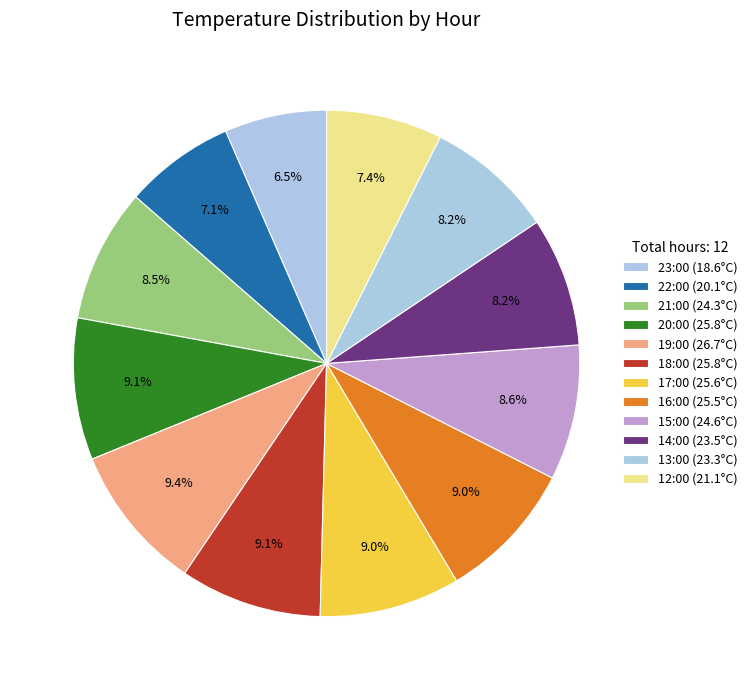

What portion of the pie excludes 14:00 (23.5°C)?

91.8%